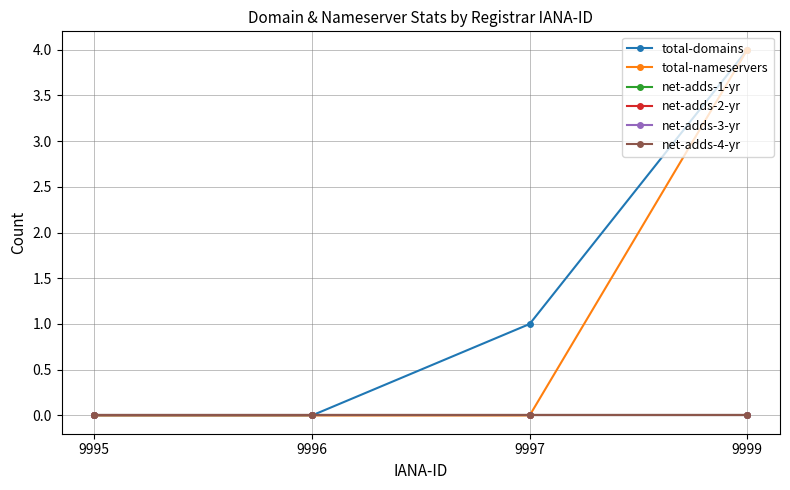

Which has a higher value, 9996 or 9999?

9999